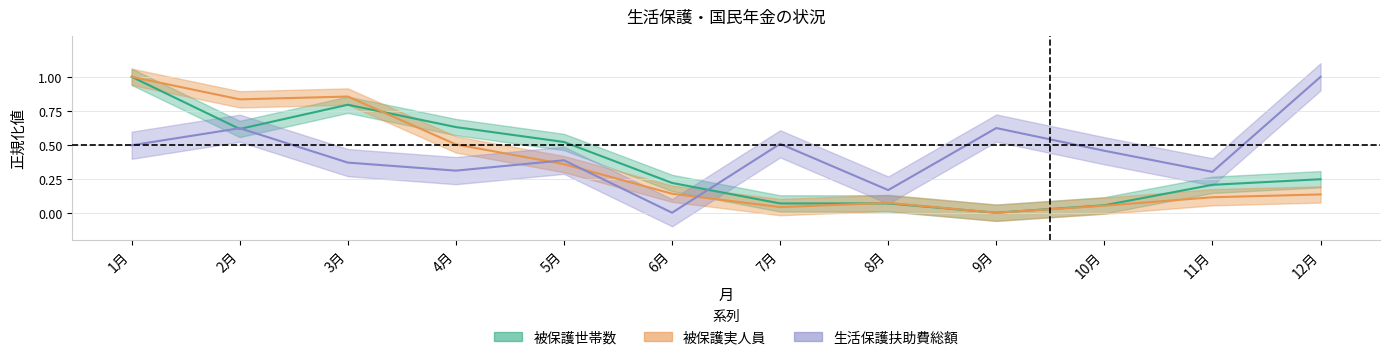

Rank the series by their average value, from lowest to highest.

被保護実人員, 被保護世帯数, 生活保護扶助費総額